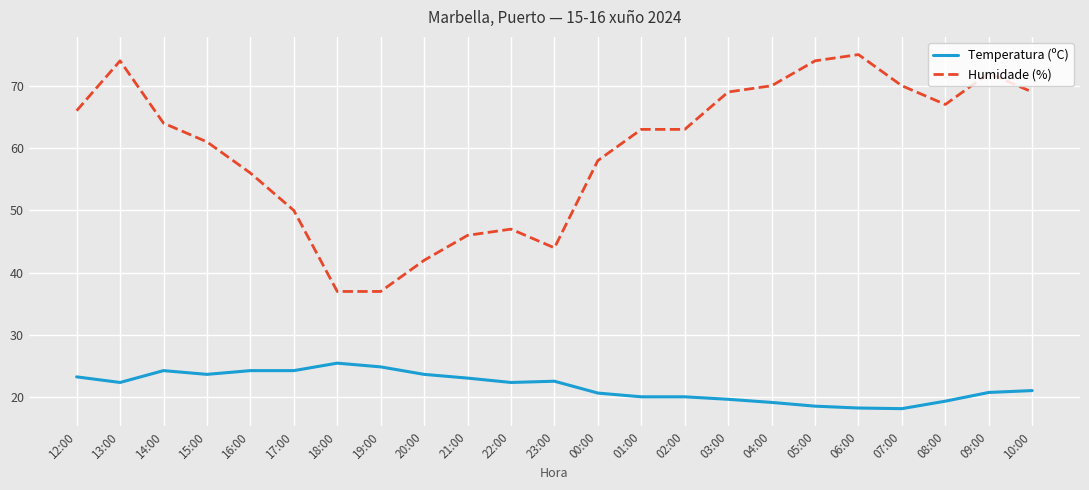

What are all the series names shown in the legend?

Temperatura (ºC), Humidade (%)